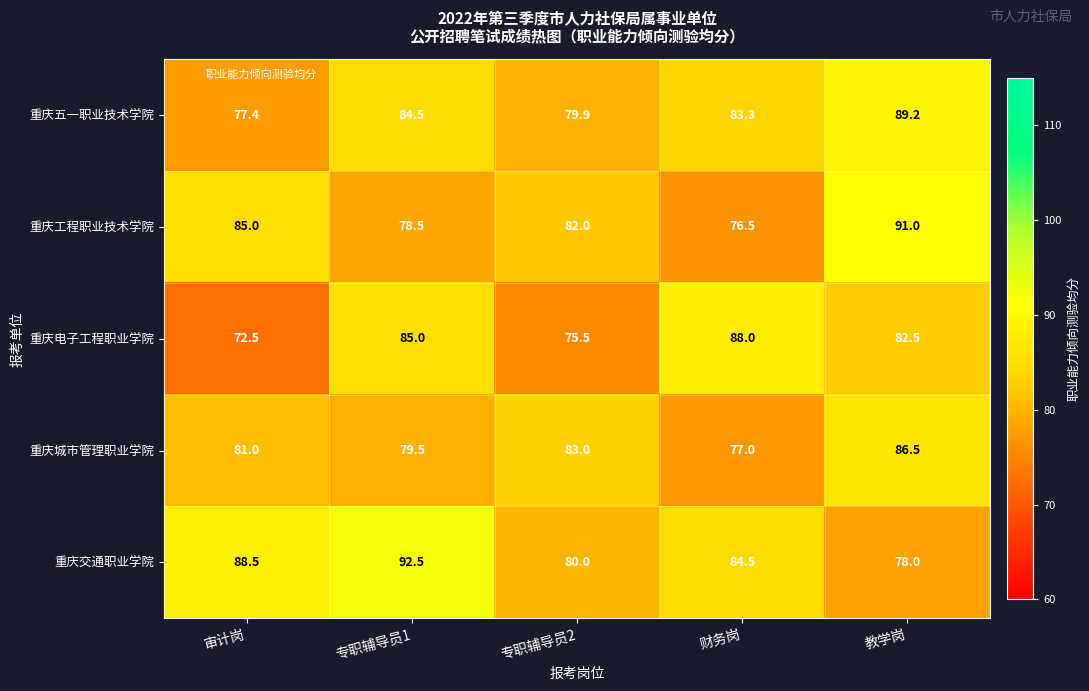

Reading left to right, list all the values displayed in this chart.

重庆五一职业技术学院: 审计岗=77.4	专职辅导员1=84.5	专职辅导员2=79.9	财务岗=83.3	教学岗=89.2
重庆工程职业技术学院: 审计岗=85.0	专职辅导员1=78.5	专职辅导员2=82.0	财务岗=76.5	教学岗=91.0
重庆电子工程职业学院: 审计岗=72.5	专职辅导员1=85.0	专职辅导员2=75.5	财务岗=88.0	教学岗=82.5
重庆城市管理职业学院: 审计岗=81.0	专职辅导员1=79.5	专职辅导员2=83.0	财务岗=77.0	教学岗=86.5
重庆交通职业学院: 审计岗=88.5	专职辅导员1=92.5	专职辅导员2=80.0	财务岗=84.5	教学岗=78.0